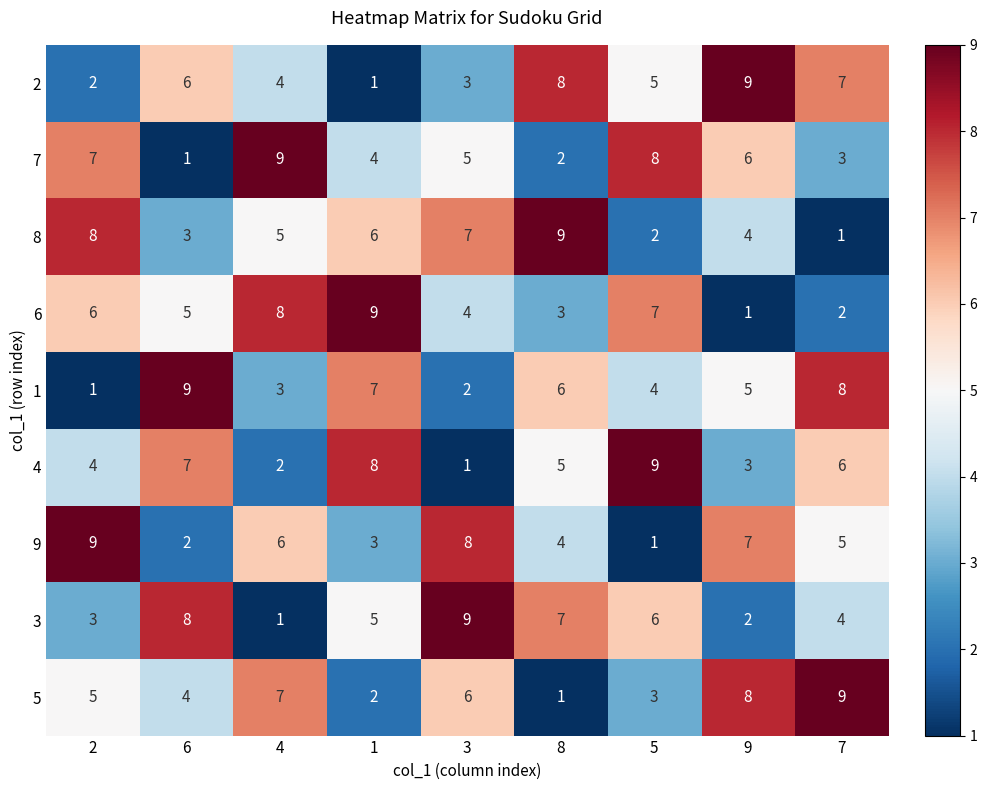

What is the total value across all series at 2?

45